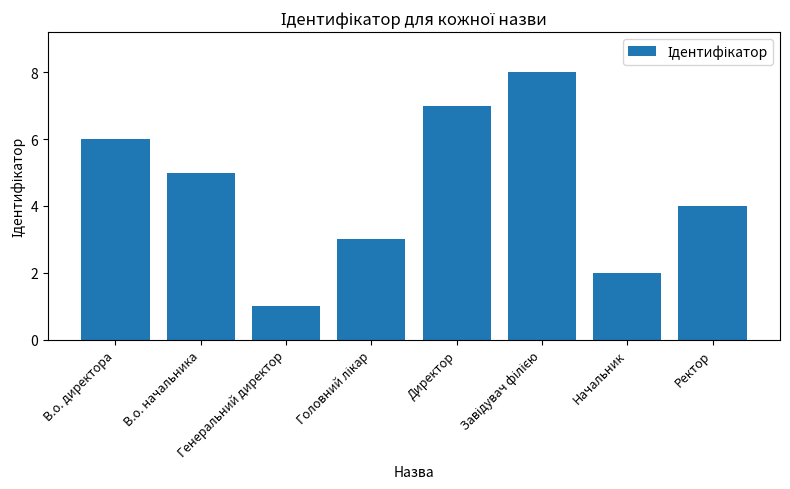

Reading left to right, what are all the values shown in this chart?

6	5	1	3	7	8	2	4